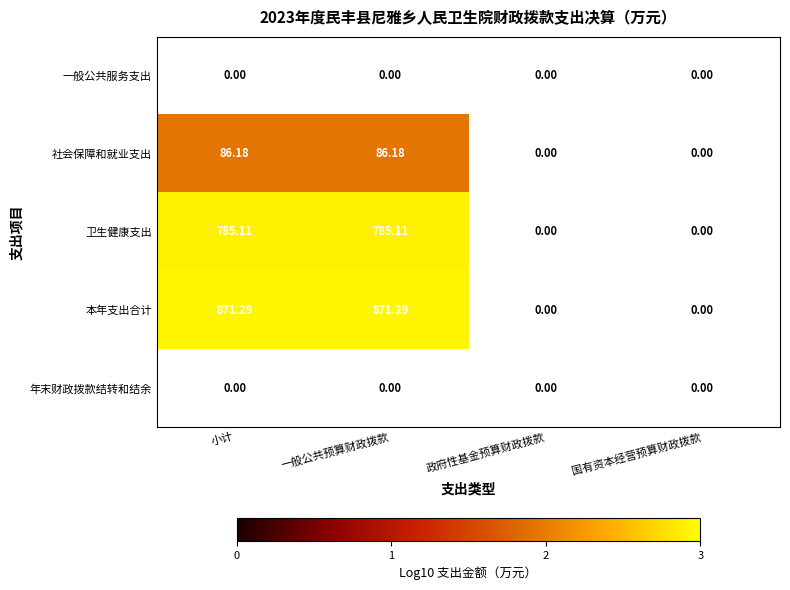

Between 小计 and 一般公共预算财政拨款, which is larger?

一般公共预算财政拨款